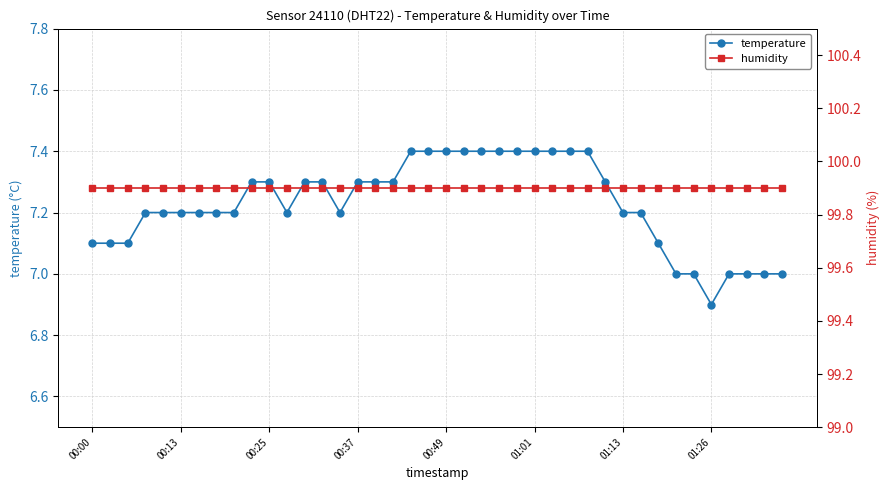

Which label corresponds to the largest value in the chart?

00:00